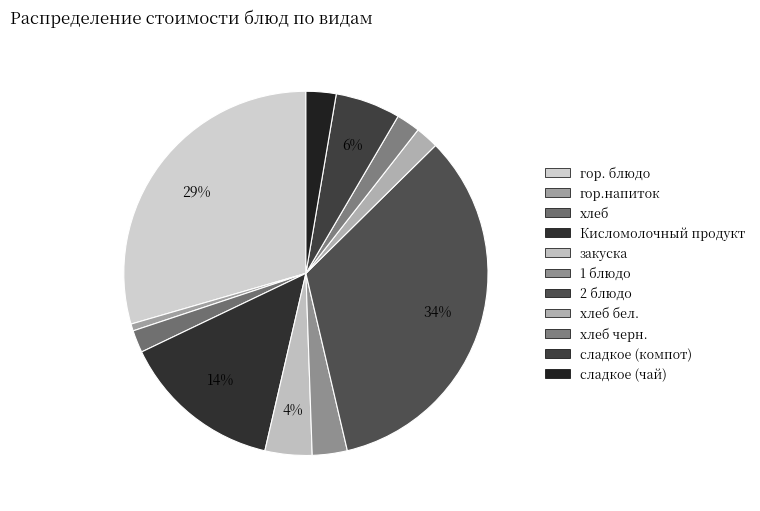

Rank the categories by value from lowest to highest.

гор.напиток, хлеб, хлеб бел., хлеб черн., сладкое (чай), 1 блюдо, закуска, сладкое (компот), Кисломолочный продукт, гор. блюдо, 2 блюдо